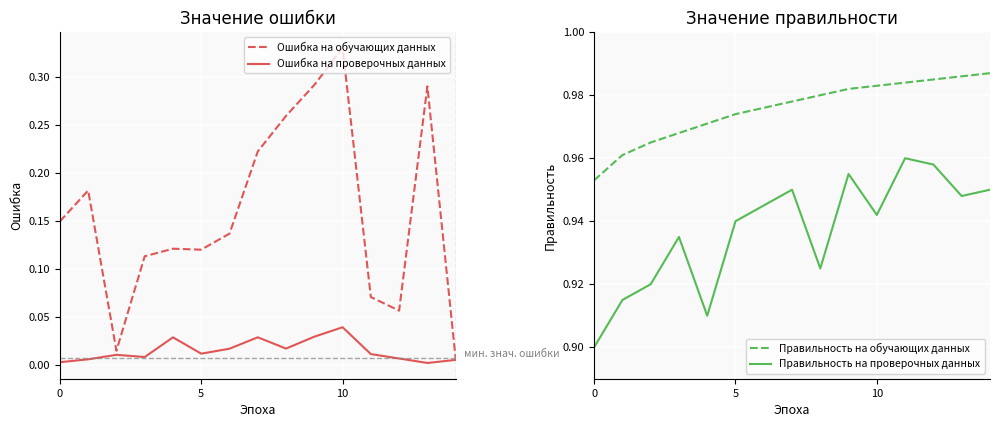

What is the label of the 6th point from the right?

9